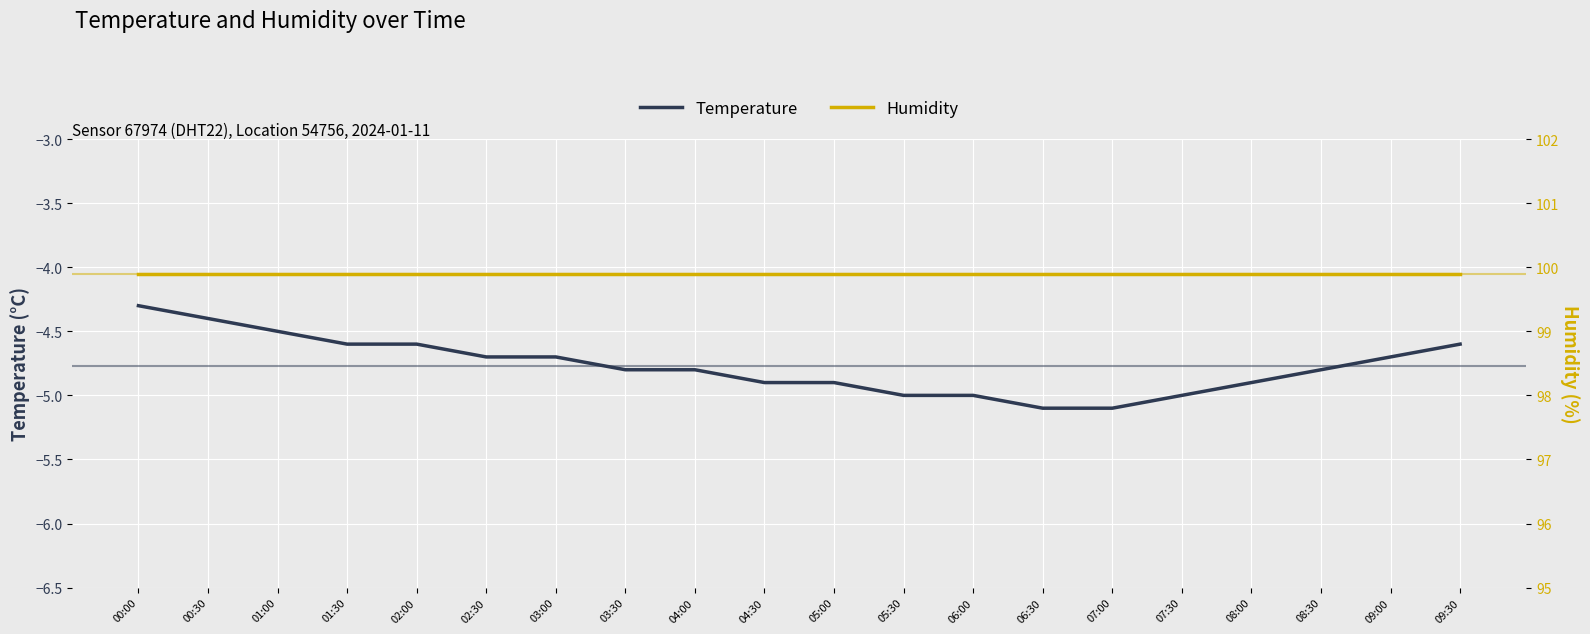

Reading left to right, list all the values displayed in this chart.

Temperature: 00:00=-4.3	00:30=-4.4	01:00=-4.5	01:30=-4.6	02:00=-4.6	02:30=-4.7	03:00=-4.7	03:30=-4.8	04:00=-4.8	04:30=-4.9	05:00=-4.9	05:30=-5.0	06:00=-5.0	06:30=-5.1	07:00=-5.1	07:30=-5.0	08:00=-4.9	08:30=-4.8	09:00=-4.7	09:30=-4.6
Humidity: 00:00=99.9	00:30=99.9	01:00=99.9	01:30=99.9	02:00=99.9	02:30=99.9	03:00=99.9	03:30=99.9	04:00=99.9	04:30=99.9	05:00=99.9	05:30=99.9	06:00=99.9	06:30=99.9	07:00=99.9	07:30=99.9	08:00=99.9	08:30=99.9	09:00=99.9	09:30=99.9